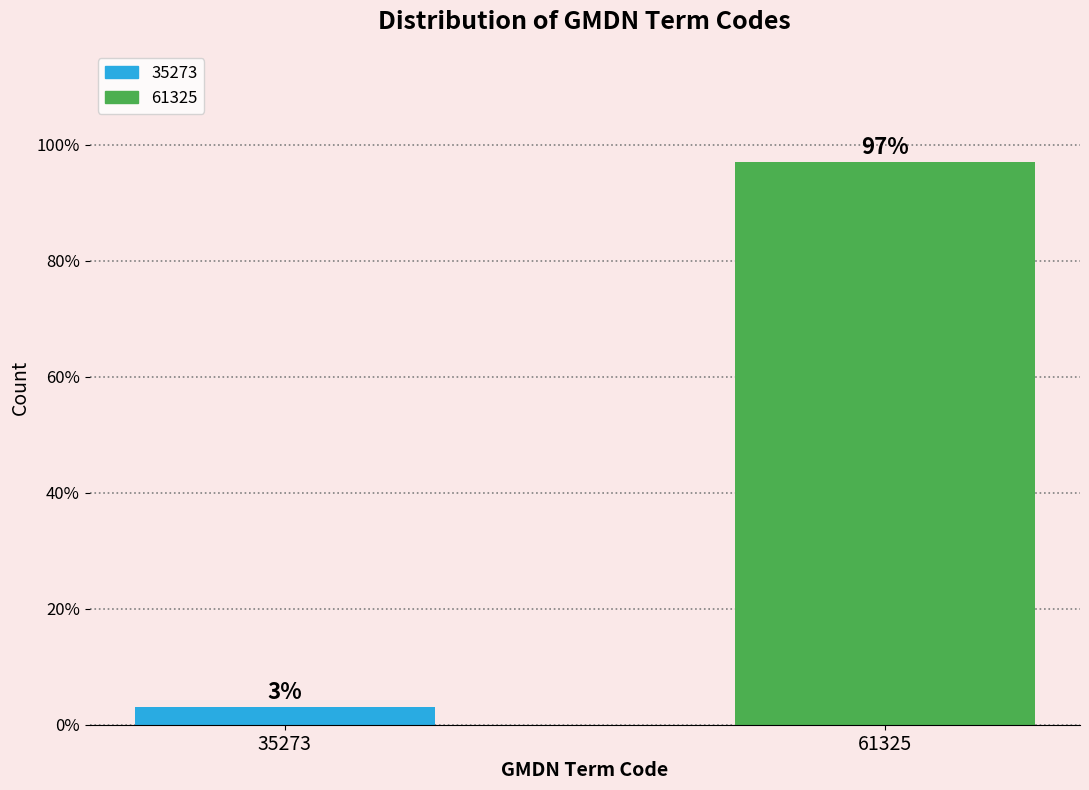

At which category does the chart reach its minimum across all series?

35273